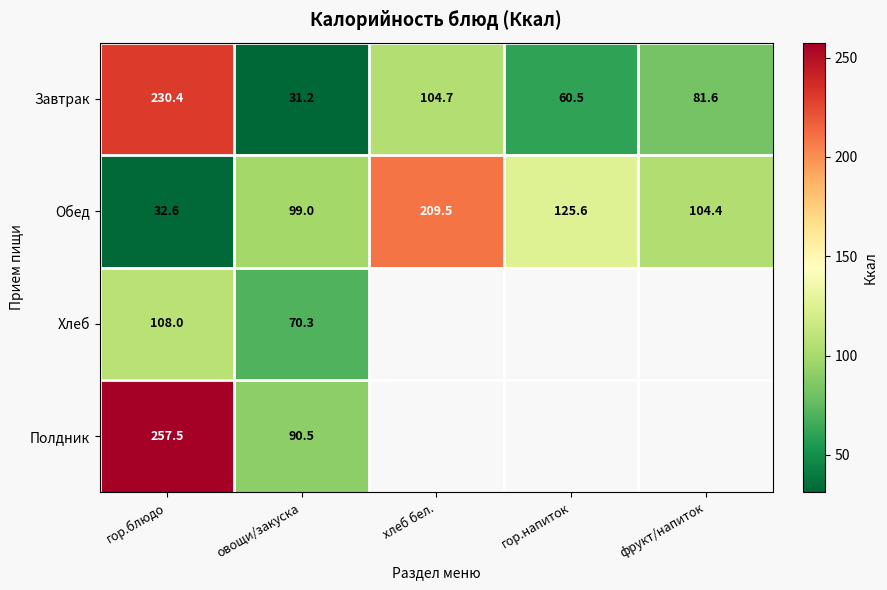

At гор.блюдо, list the series in order from largest to smallest.

Полдник, Завтрак, Хлеб, Обед